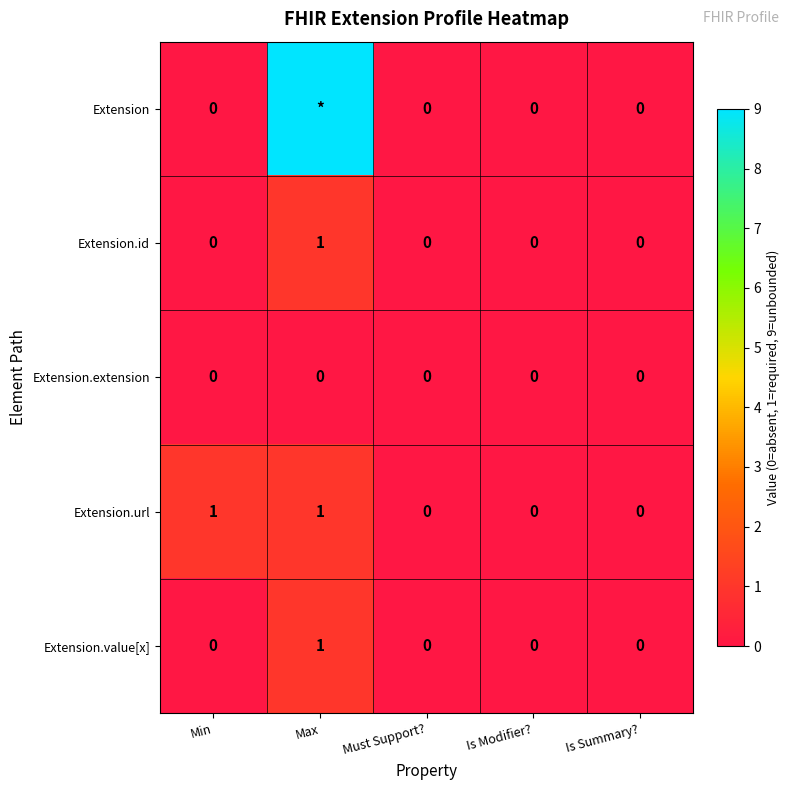

Between Min and Is Modifier?, which series saw the biggest shift?

Extension.url